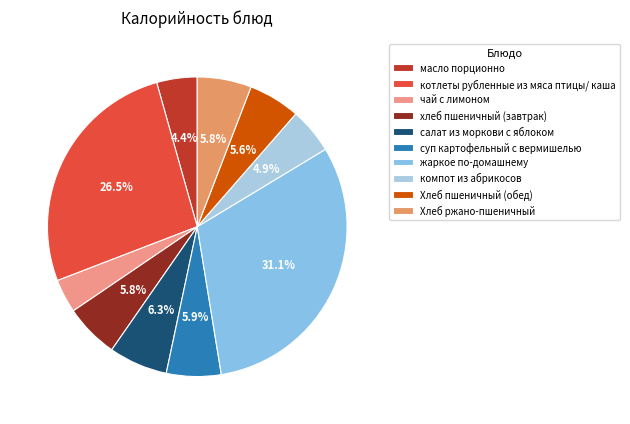

Is the sum of суп картофельный с вермишелью and Хлеб пшеничный (обед) greater than half?

No